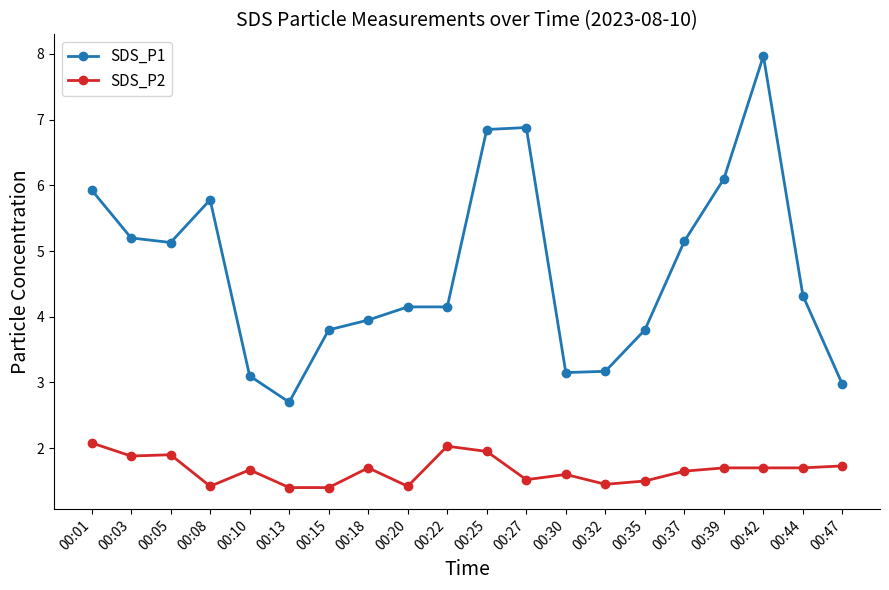

True or false: SDS_P1 has more than 1 interior local peaks.

True